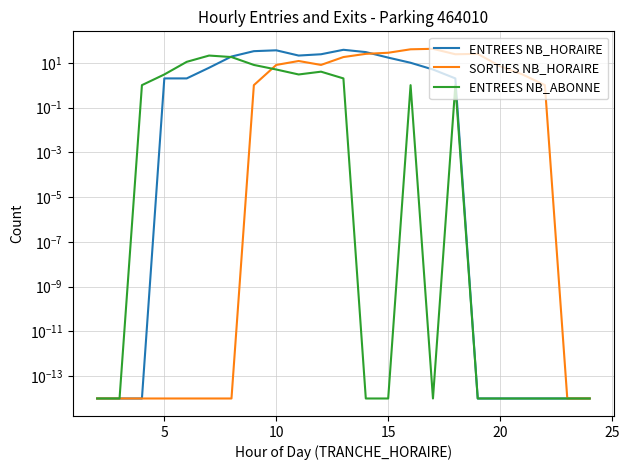

What is the average value of the ENTREES NB_ABONNE series?

3.4